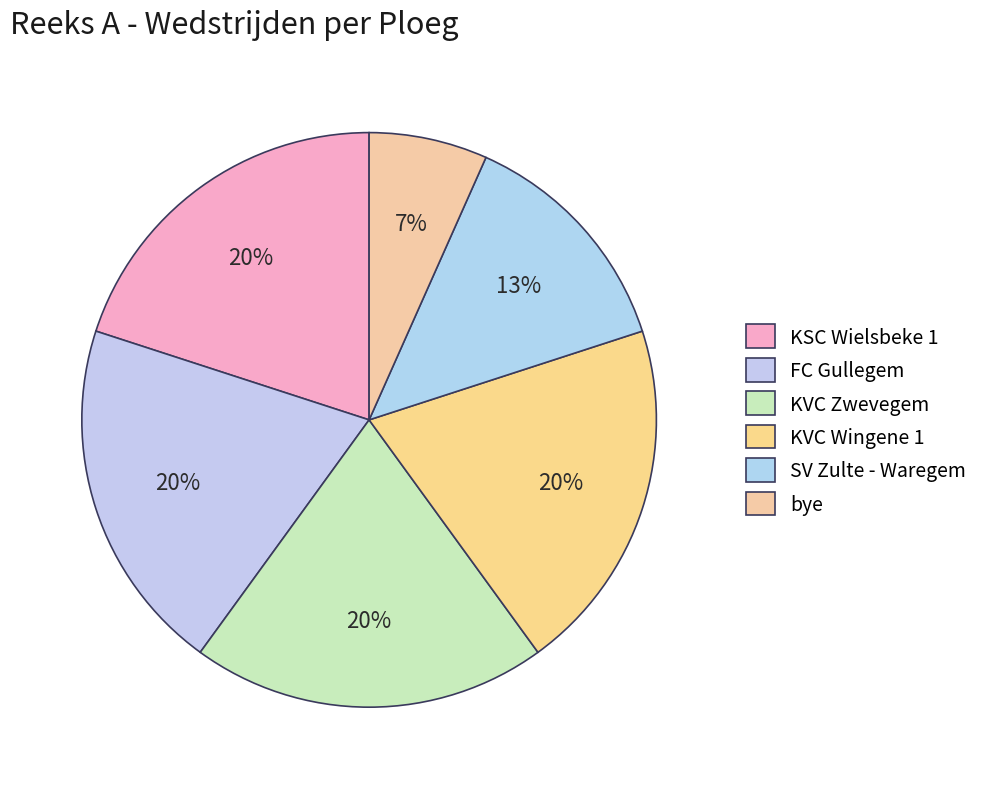

Count the number of slices in the pie.

6